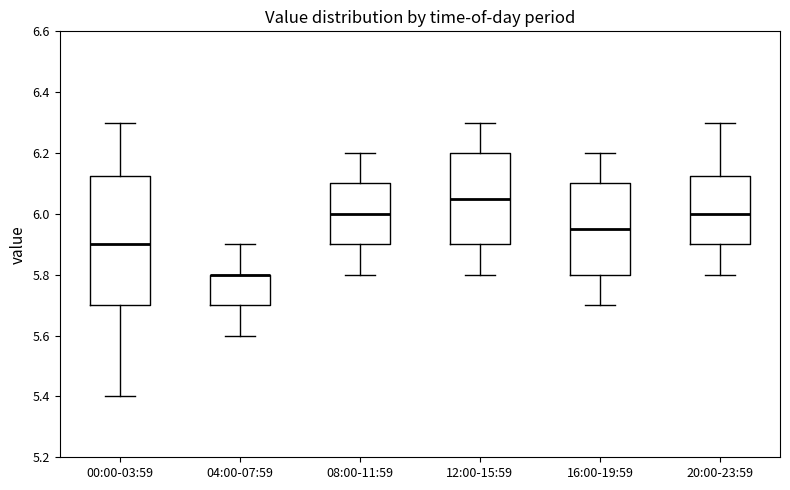

Which box is the tallest, from its lower edge to its upper edge?

00:00-03:59